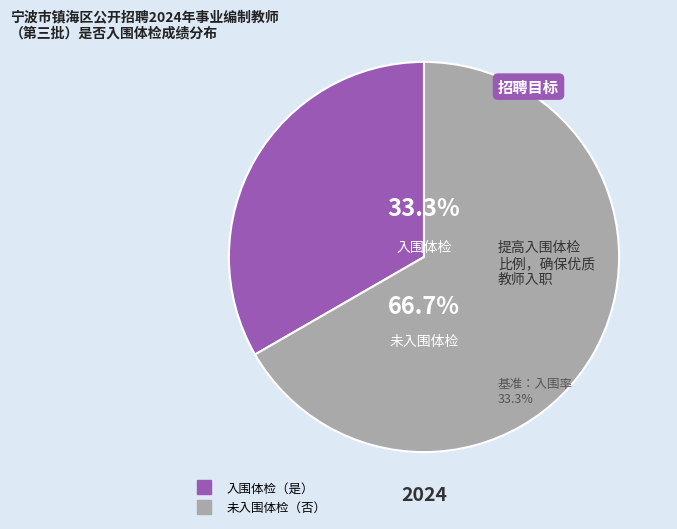

Is there a majority slice in this chart?

Yes